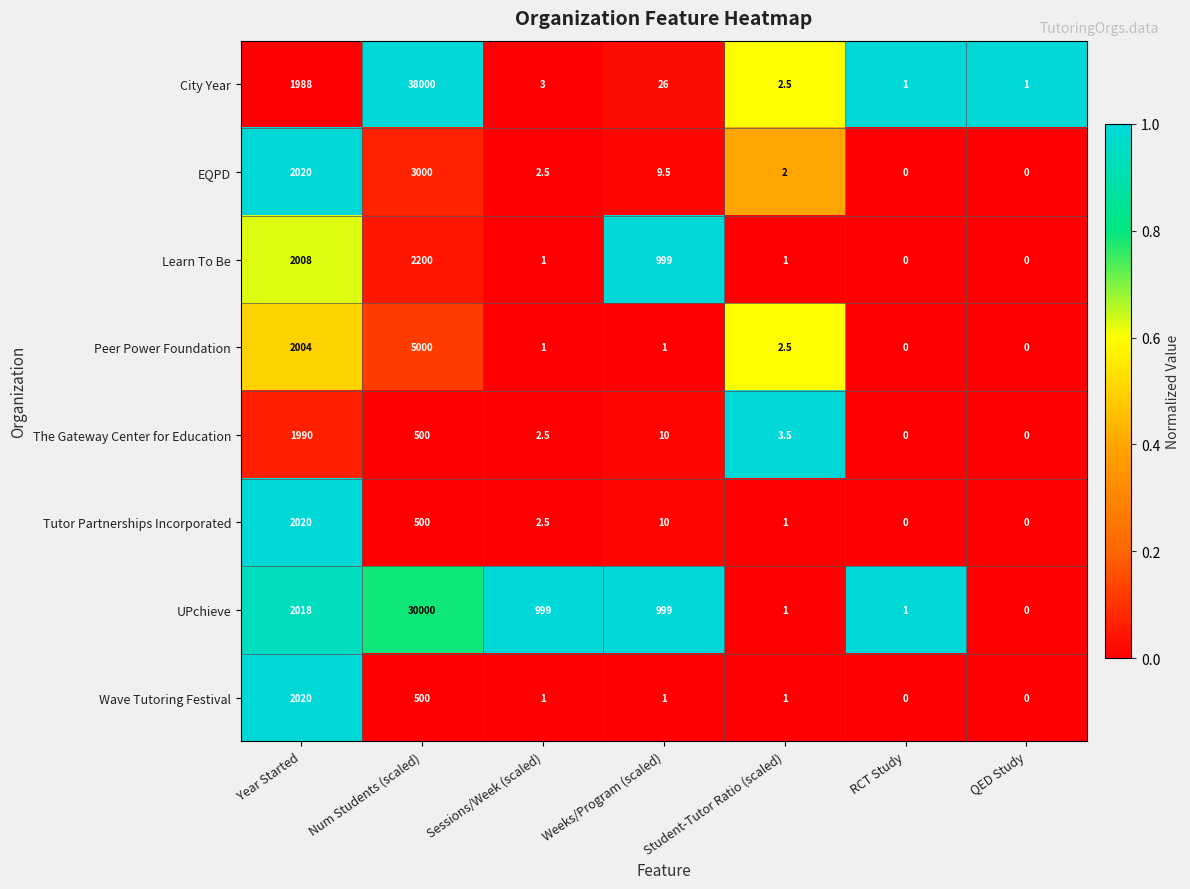

The UPchieve series shows 1411.3 at Weeks/Program (scaled). True or false?

False